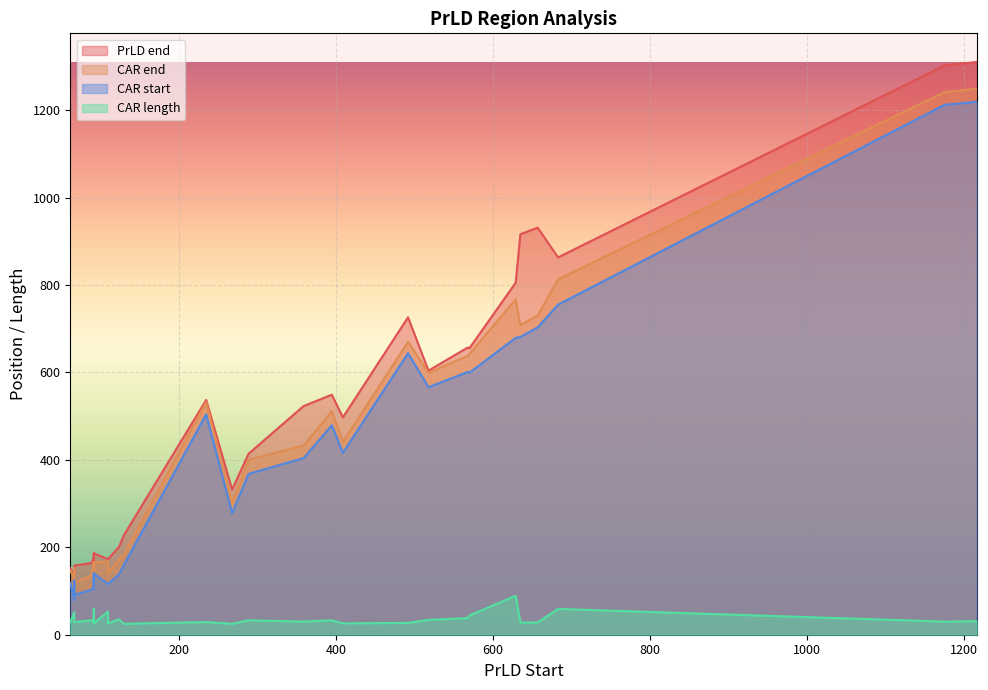

True or false: PrLD end and CAR end intersect in this chart.

False